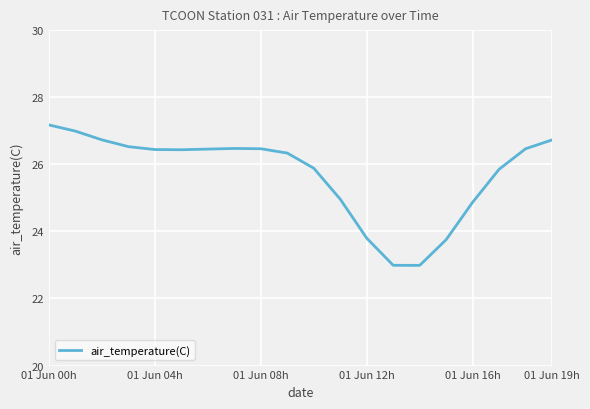

How many lines are shown in the chart?

1